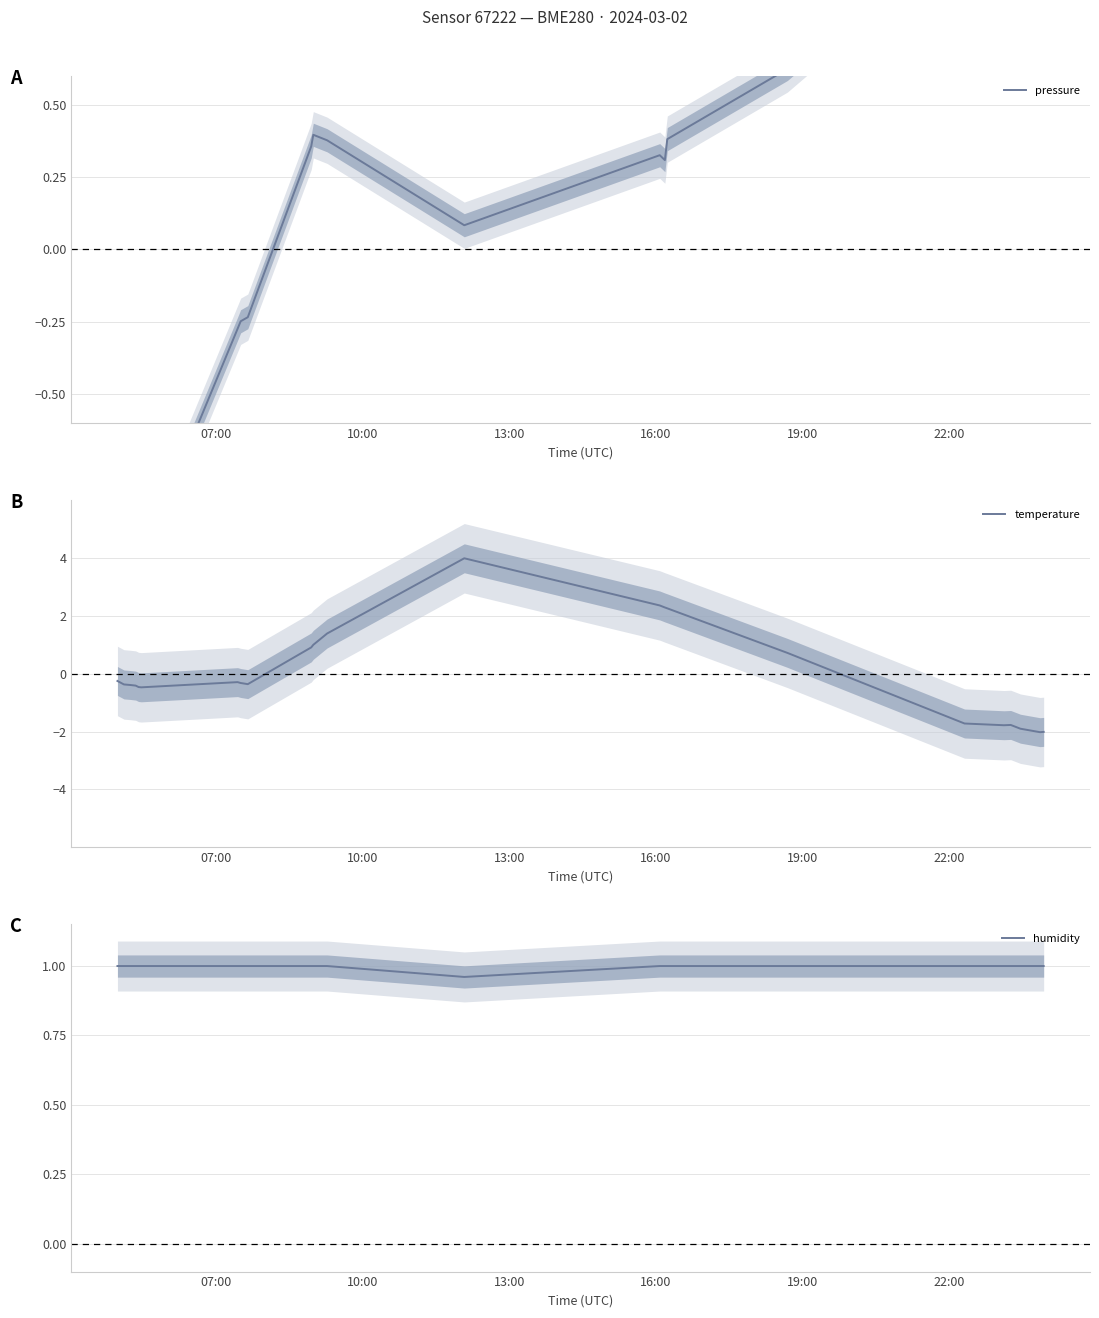

Reading right to left, list all the values displayed in this chart.

pressure: 1.2	1.2	1.2	1.3	1.3	1.1	0.6	0.4	0.3	0.3	0.1	0.4	0.4	0.4	-0.2	-0.2	-0.3	-1.1	-1.2	-1.2	-1.3	-1.4	-1.6	-1.7
temperature: -2.0	-2.0	-1.9	-1.8	-1.8	-1.7	0.7	2.3	2.3	2.4	4.0	1.4	1.0	0.9	-0.4	-0.3	-0.3	-0.5	-0.5	-0.4	-0.4	-0.4	-0.4	-0.2
humidity: 1.0	1.0	1.0	1.0	1.0	1.0	1.0	1.0	1.0	1.0	1.0	1.0	1.0	1.0	1.0	1.0	1.0	1.0	1.0	1.0	1.0	1.0	1.0	1.0